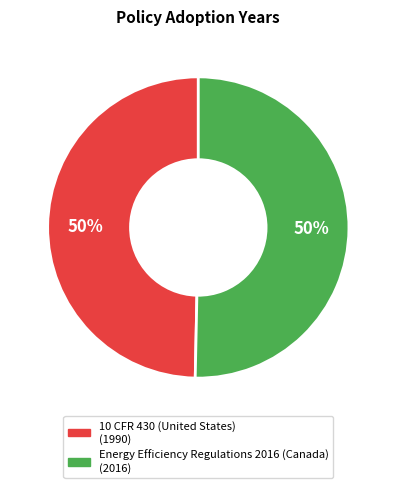

What is the ratio of the value at 10 CFR 430 (United States) to the value at Energy Efficiency Regulations 2016 (Canada)?

1.0